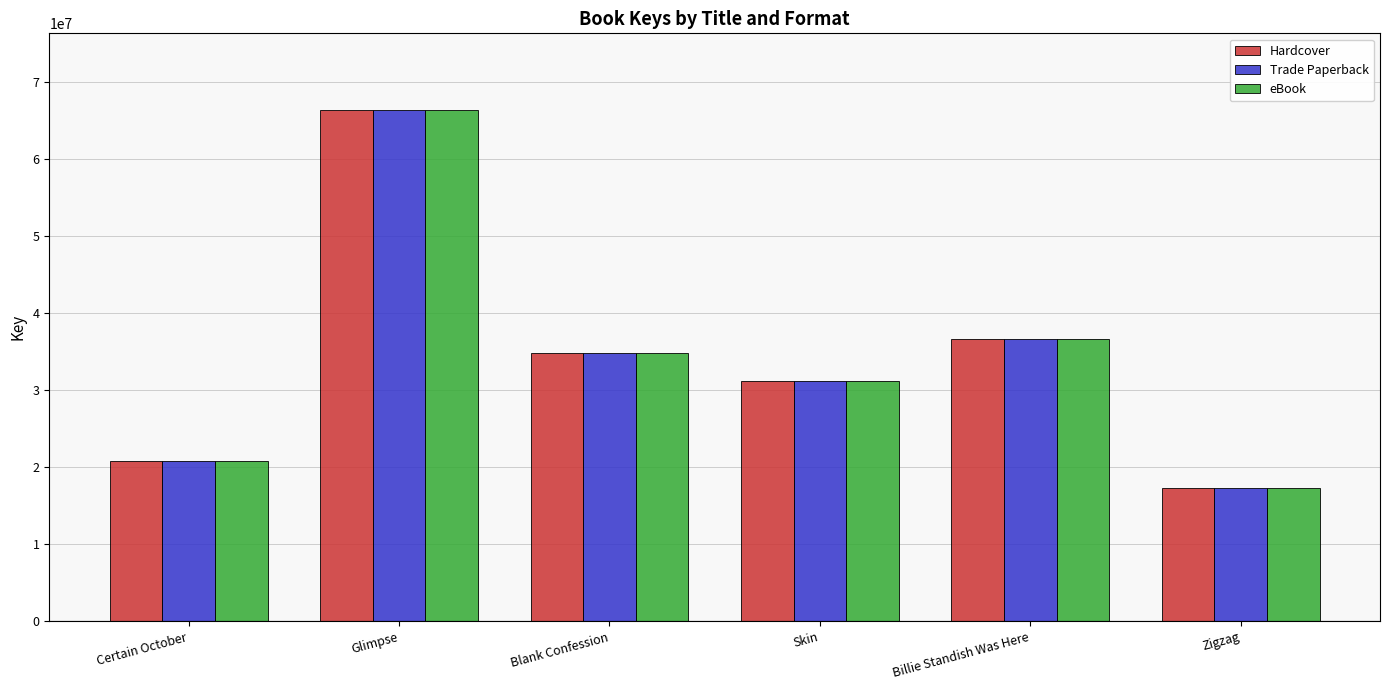

What is the sum of all eBook values?

207166980